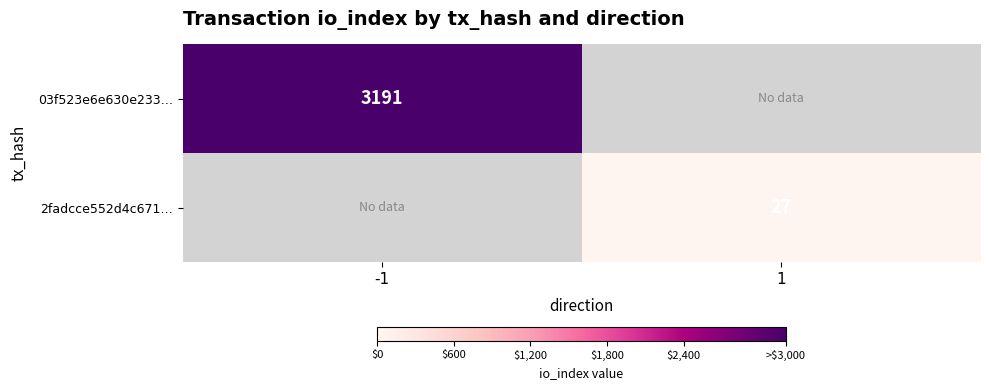

Is it true that 03f523e6e630e233… equals 3191 at -1?

True